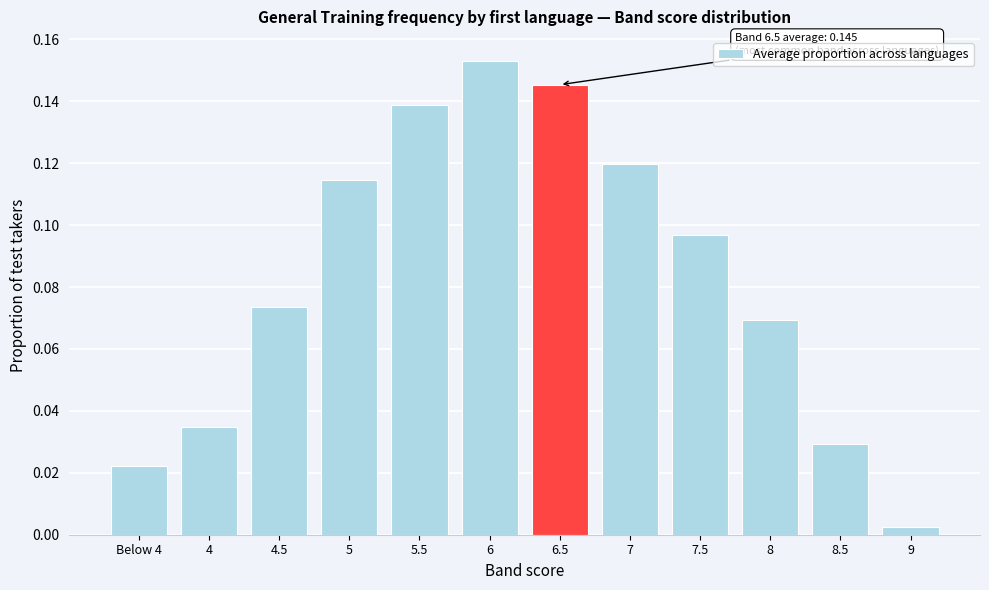

True or false: the data shows 0.0 at 8.

False